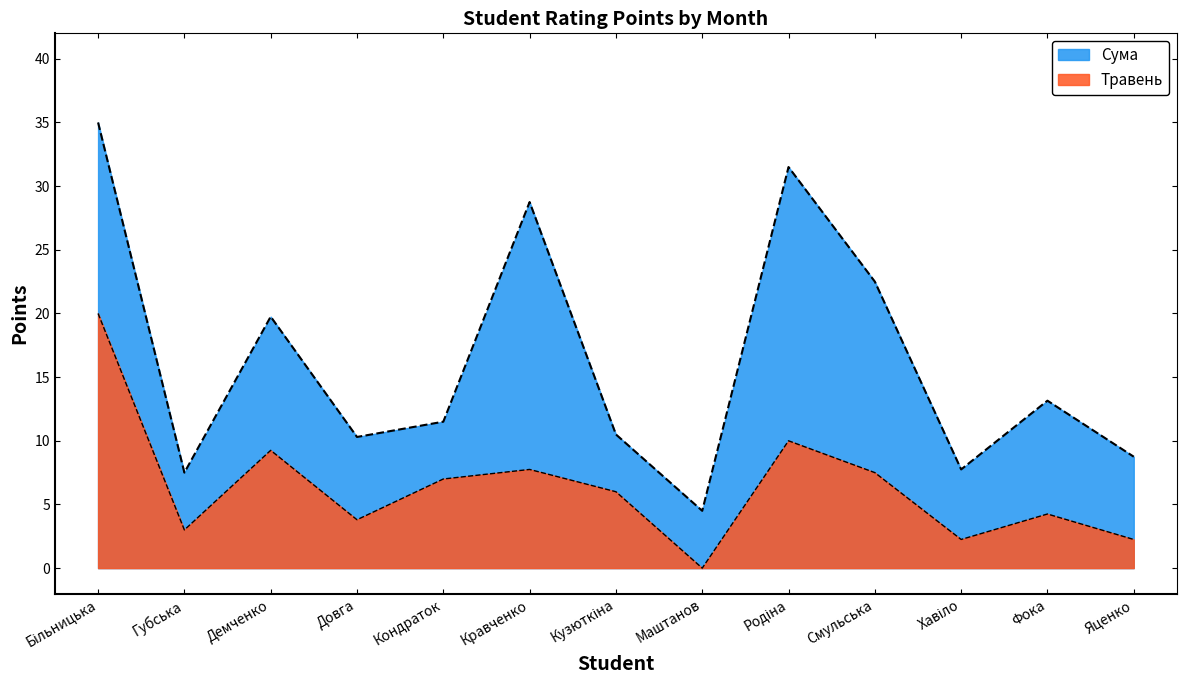

True or false: Травень and Сума cross at least once.

False